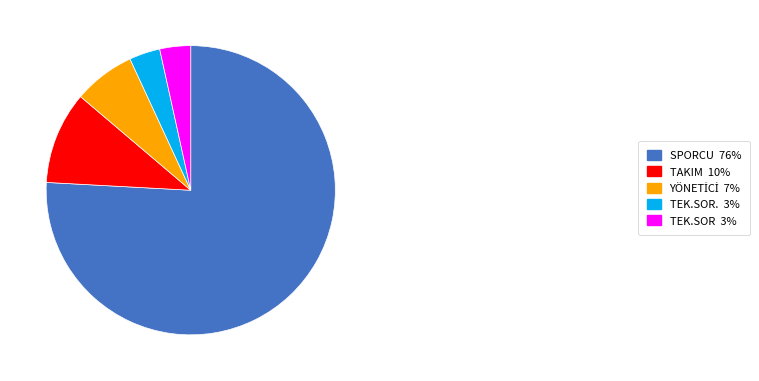

Count the number of slices in the pie.

5